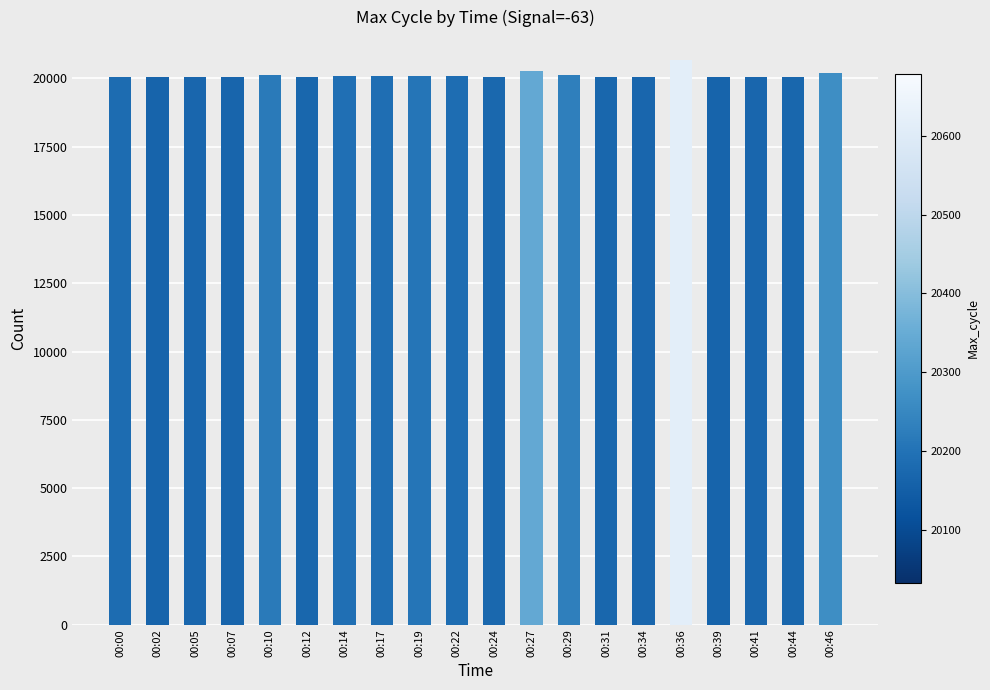

What is the average value?

20108